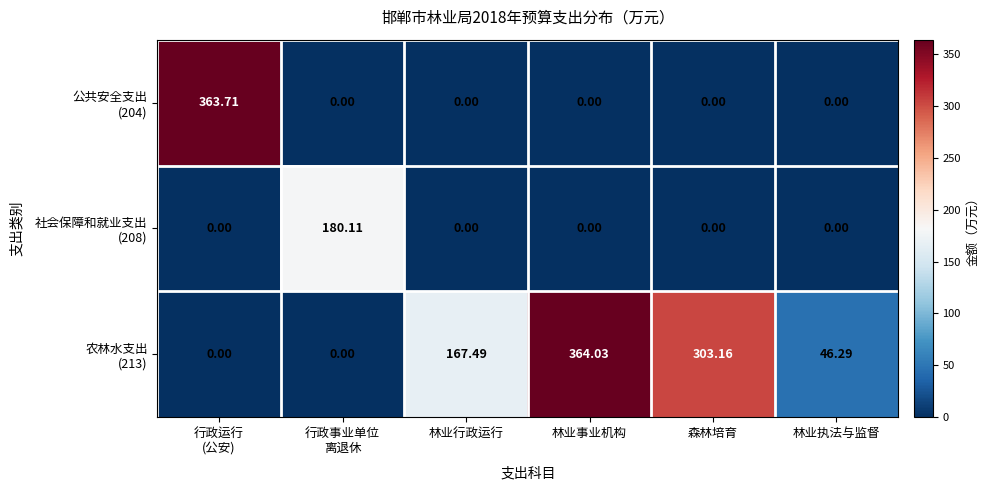

Which category has the highest value across all series?

林业事业机构